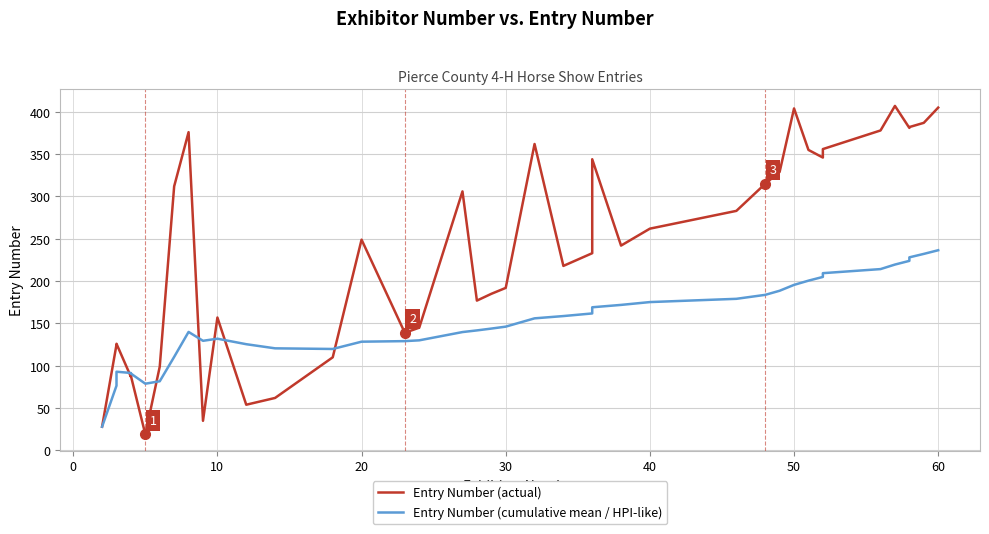

Which series has the largest range (max minus min)?

Entry Number (actual)